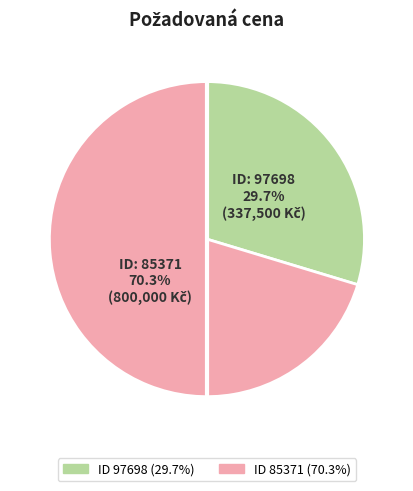

Does any single category account for the majority?

Yes